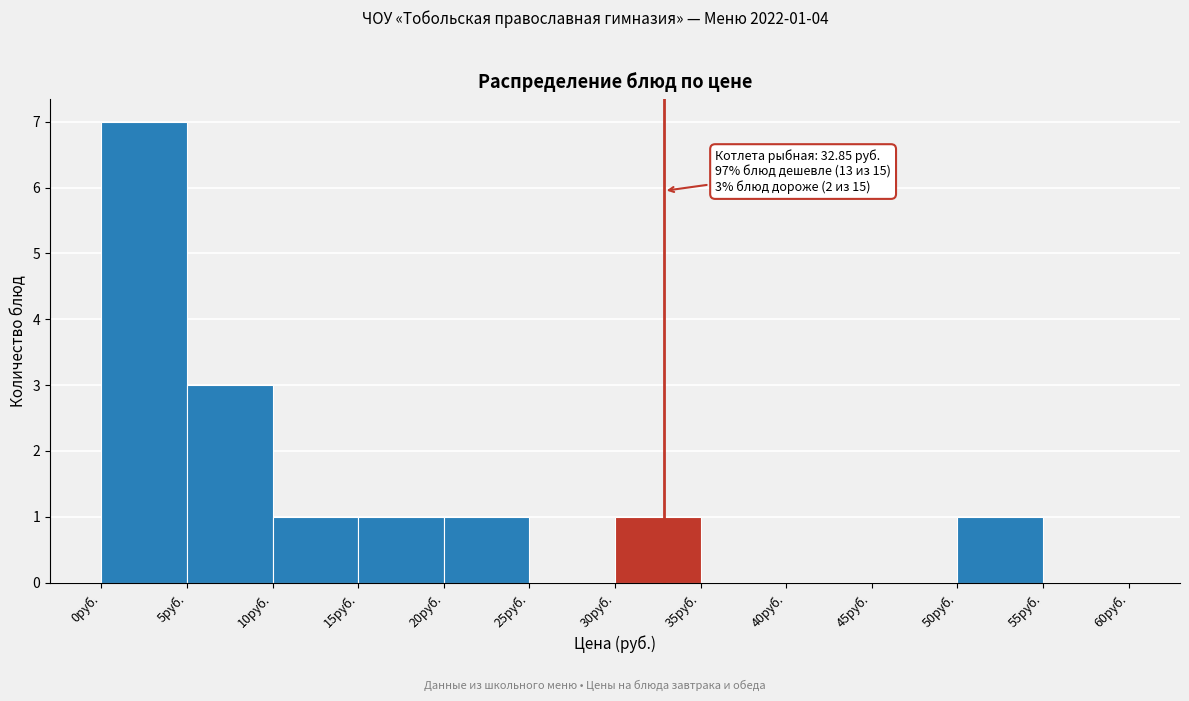

Which range on the x-axis has the tallest bar?

0 to 5